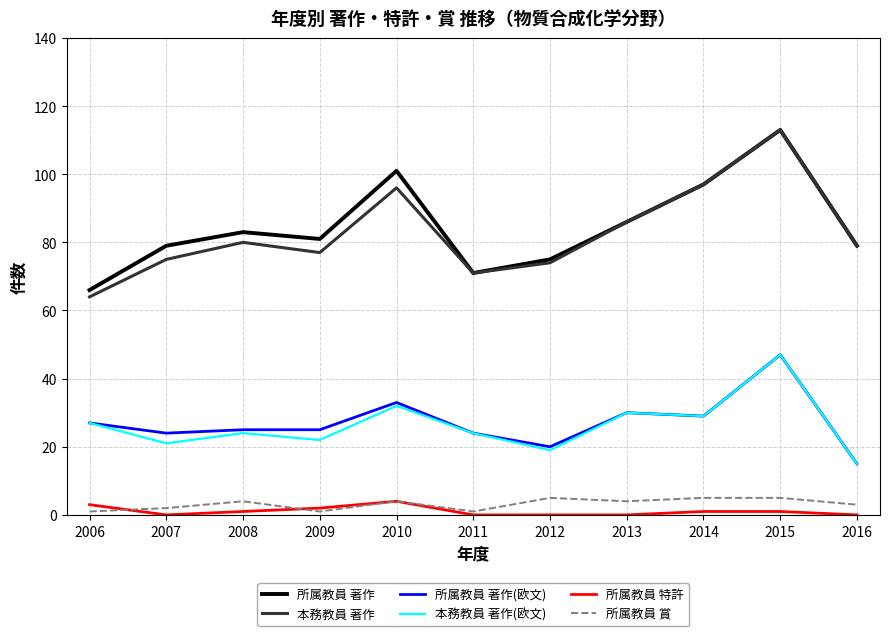

Which series has the largest total across all categories?

所属教員 著作